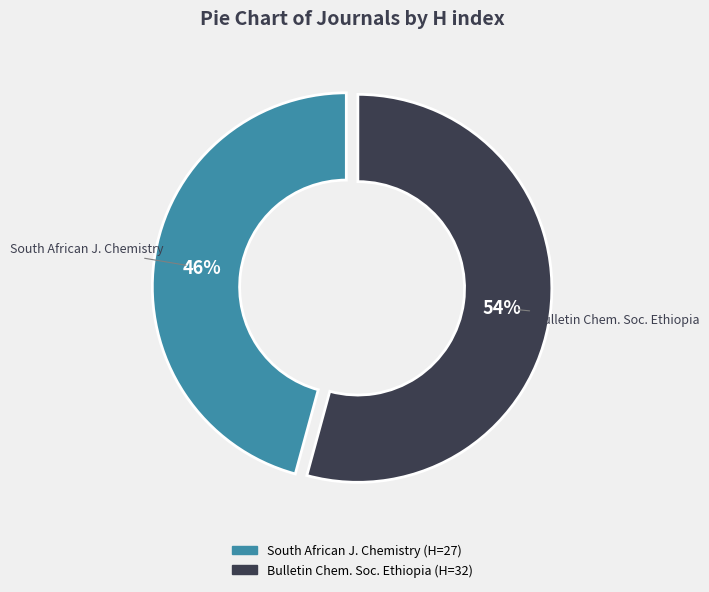

How many segments does this pie chart have?

2